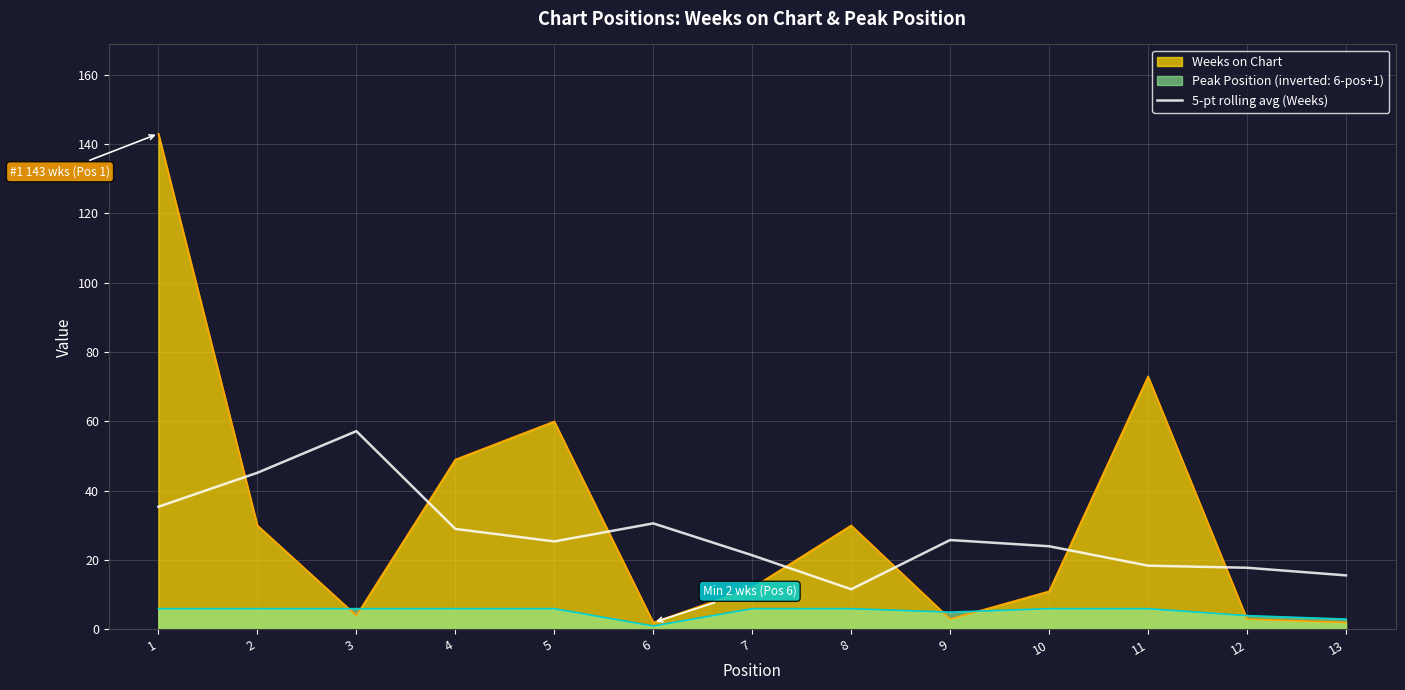

What is the difference between the highest and lowest values at 8?

24.0